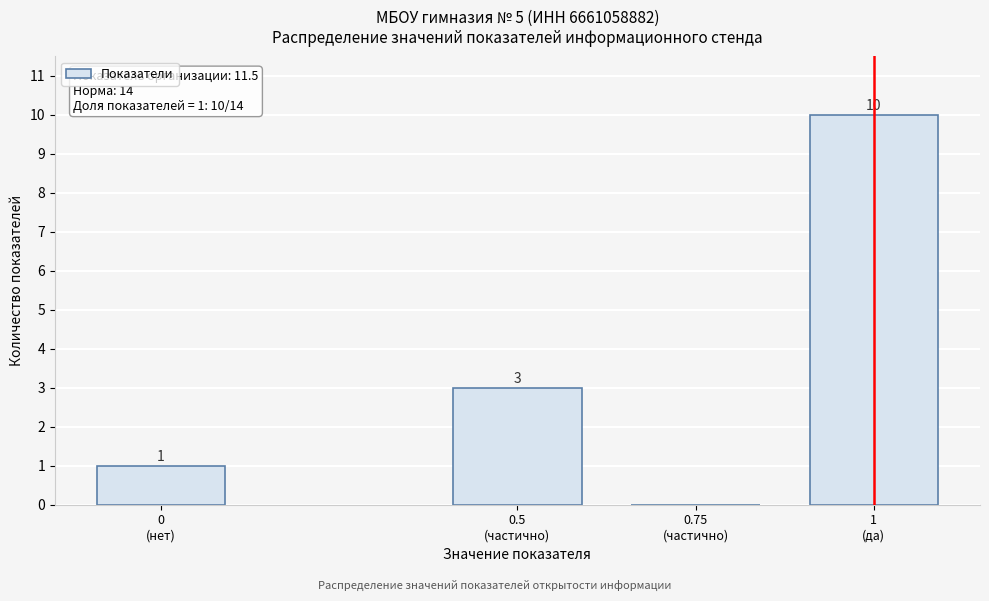

What is the greatest value displayed?

10